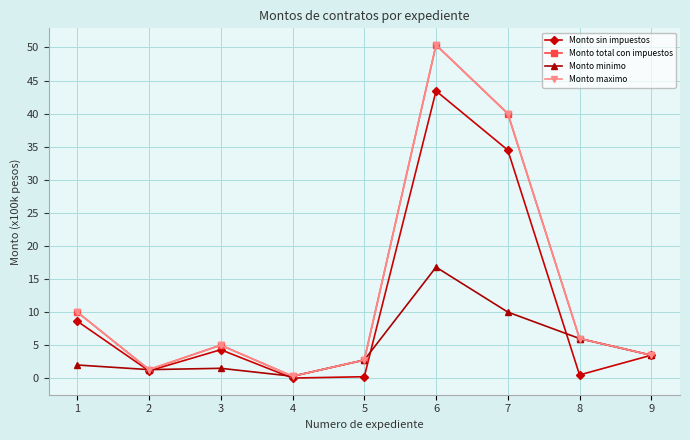

Is it true that Monto sin impuestos equals 0.0 at 4?

False